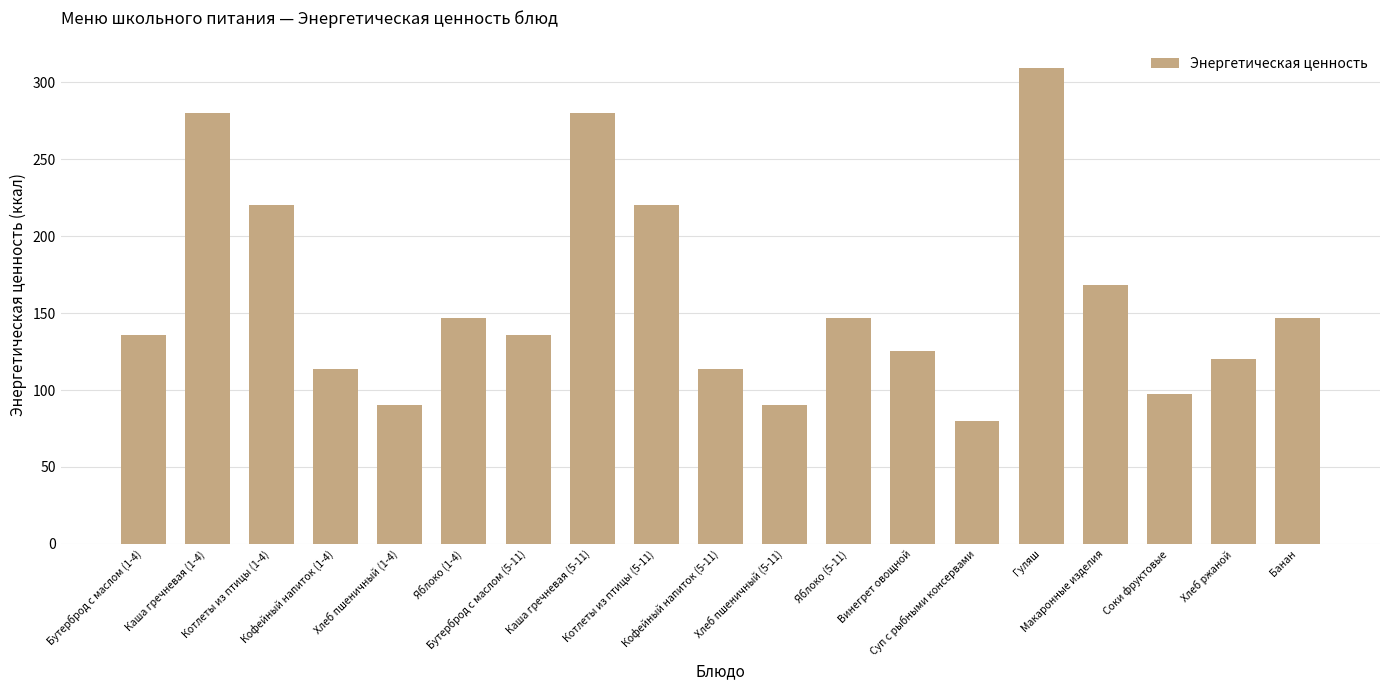

What is the smallest value displayed?

80.0